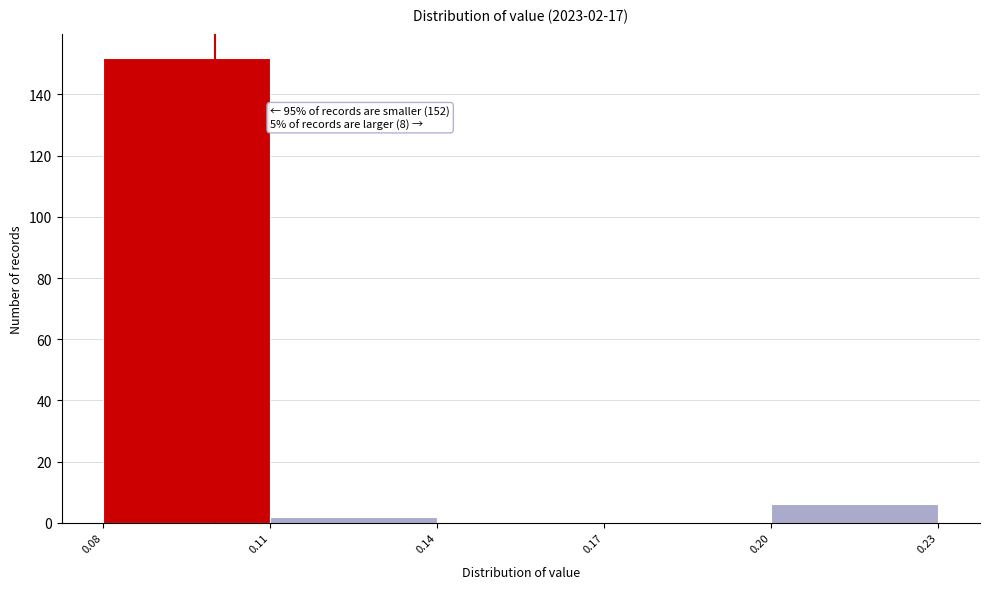

Which range on the x-axis has the tallest bar?

0.08 to 0.11